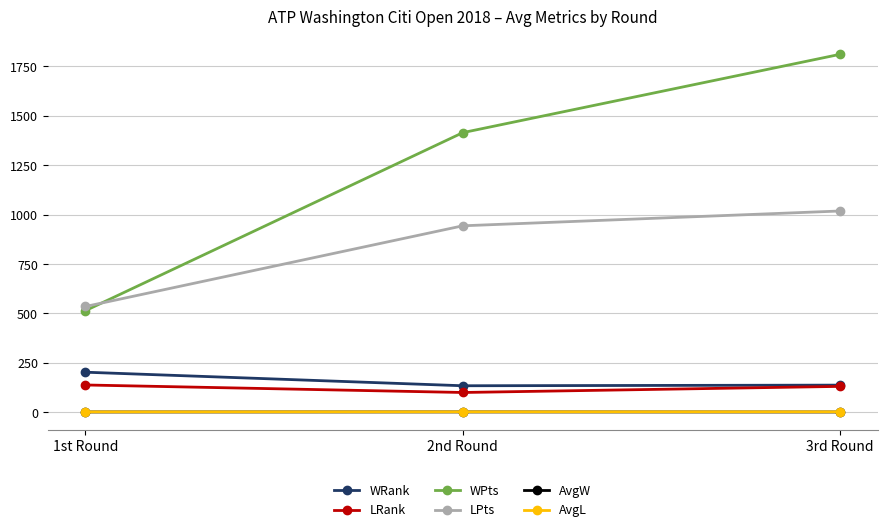

How many lines are shown in the chart?

6